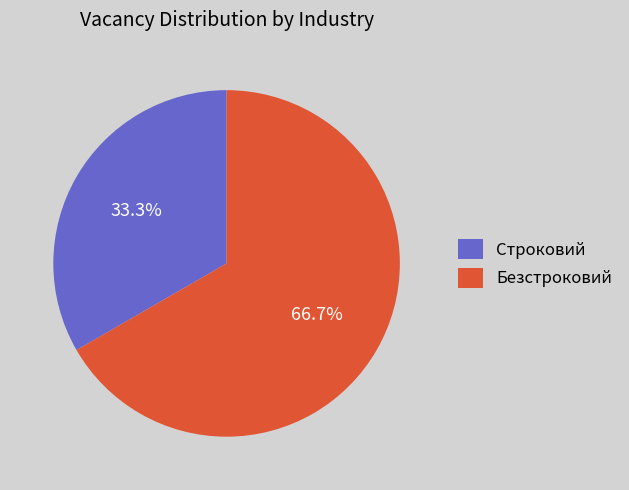

Does Строковий represent more than half of the total?

No